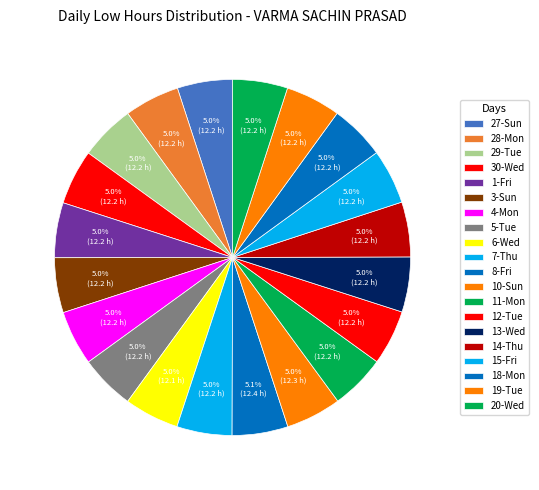

Is 12-Tue the majority of the pie?

No